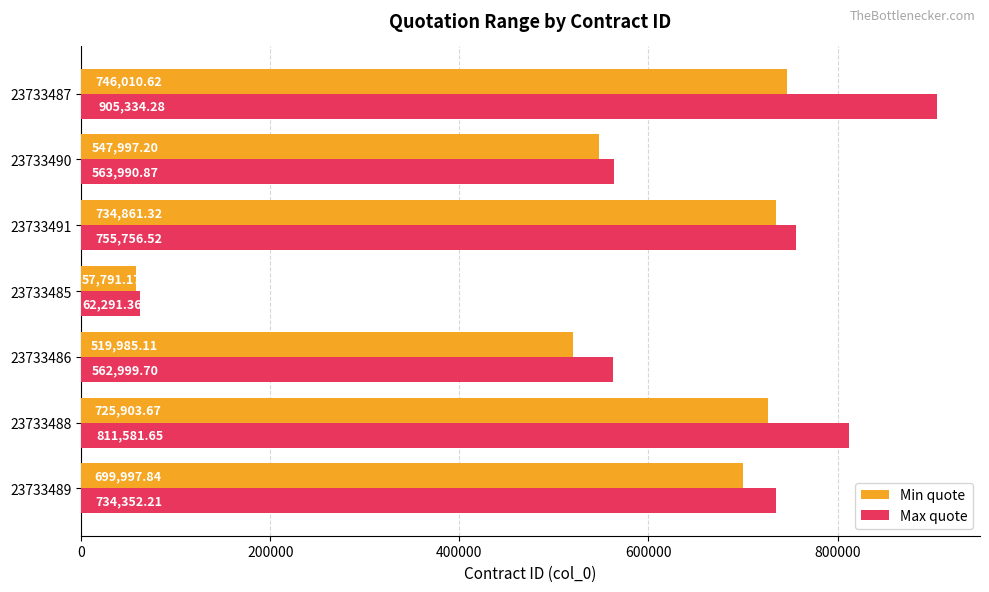

What is the lowest value of the Min quote series?

57791.2